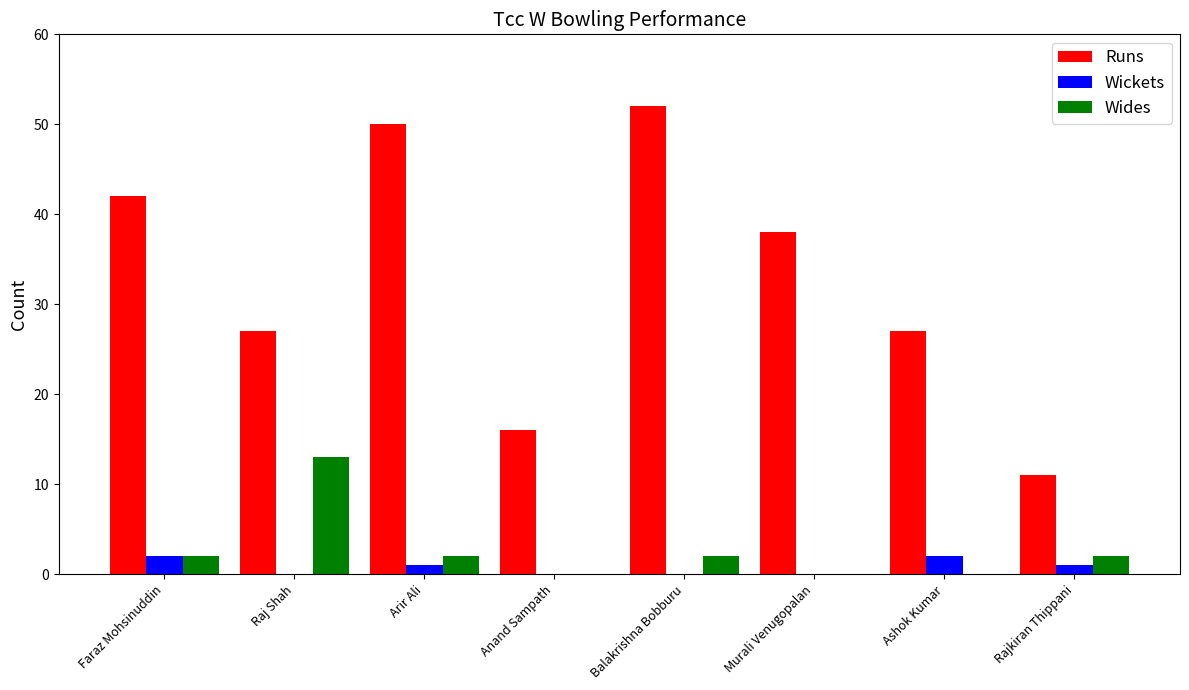

Is the value of Runs at Arir Ali greater than the value of Wides at Arir Ali?

Yes